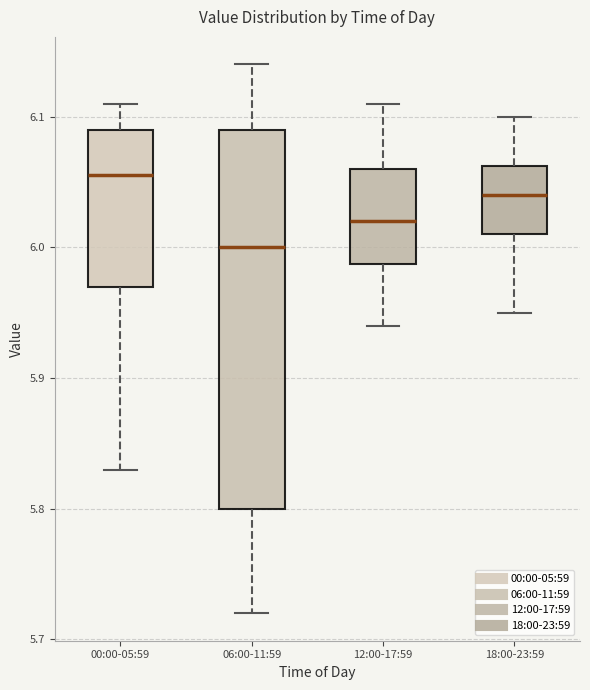

Which box is the tallest, from its lower edge to its upper edge?

06:00-11:59